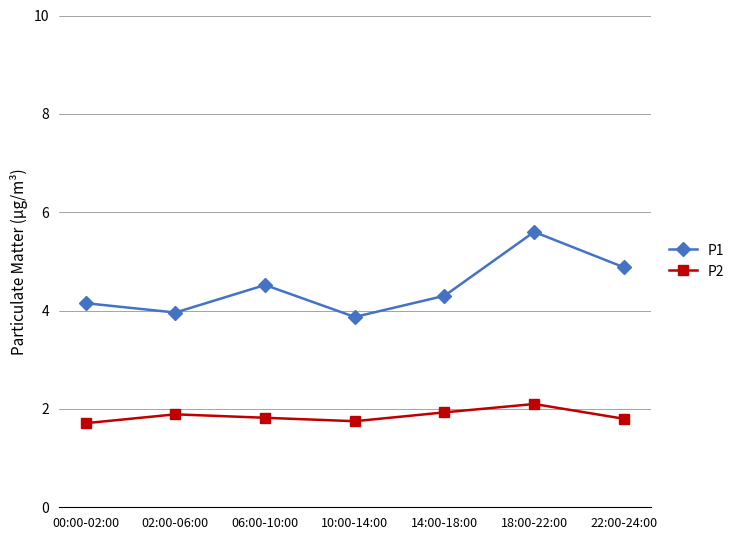

True or false: P2 and P1 intersect in this chart.

False